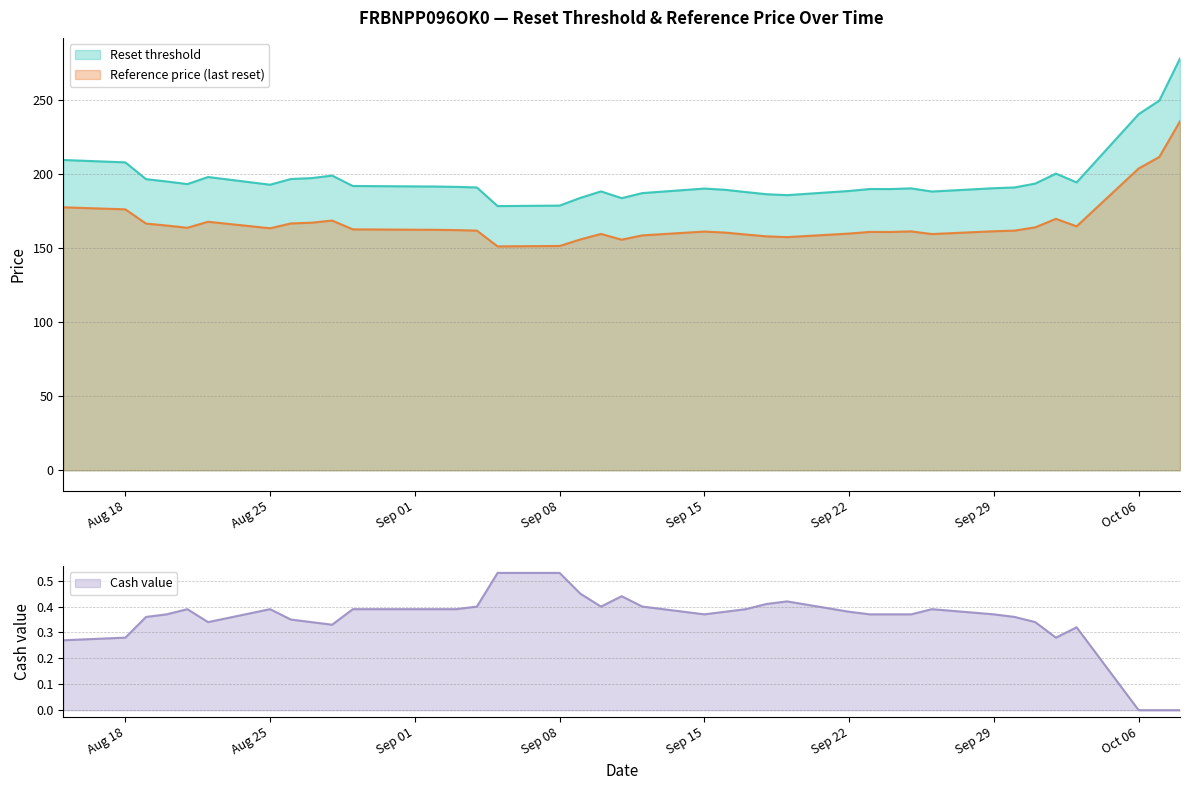

True or false: Reset threshold and Reference price (last reset) intersect in this chart.

False